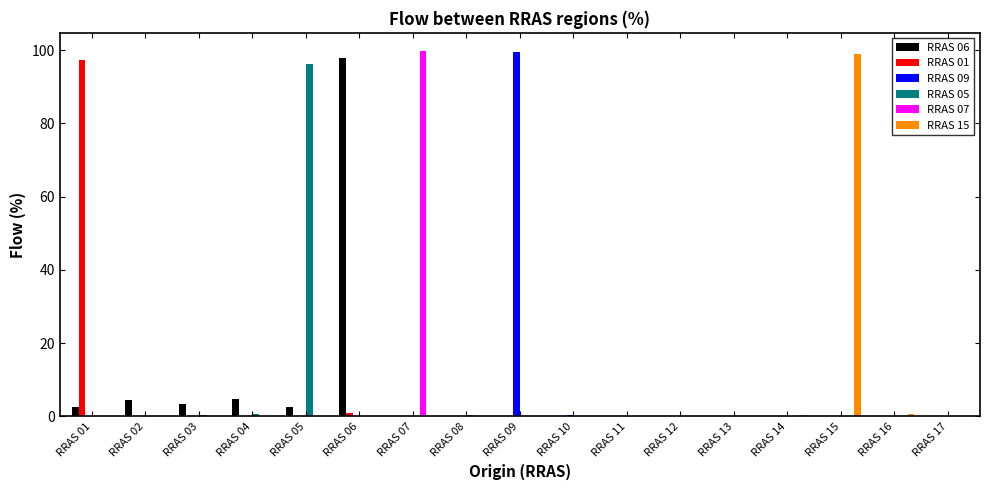

Count the number of categories in the chart.

17